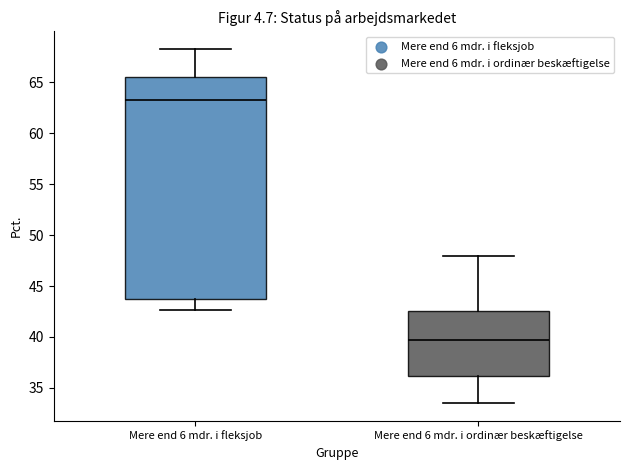

Which box has the lowest median line?

Mere end 6 mdr. i ordinær beskæftigelse